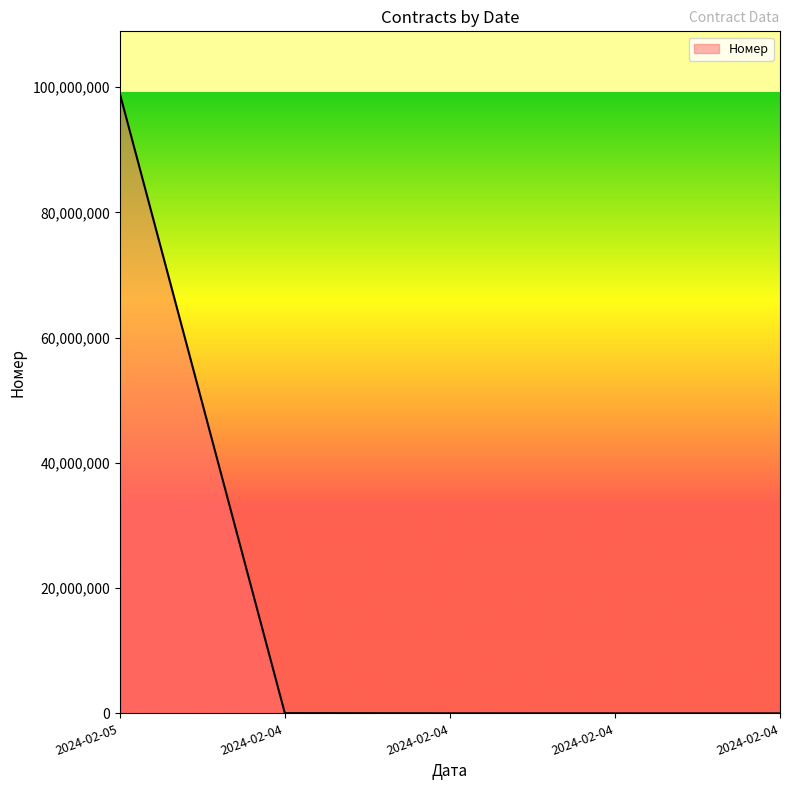

List the labels in order of value, largest first.

2024-02-05, 2024-02-04, 2024-02-04, 2024-02-04, 2024-02-04